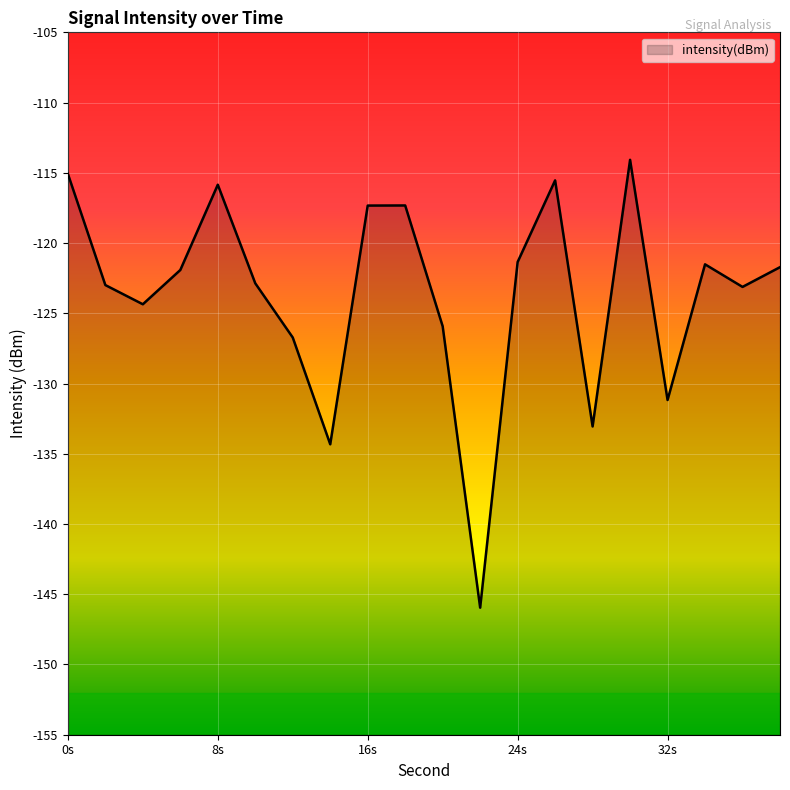

True or false: the data shows -115.5 at 26.

True